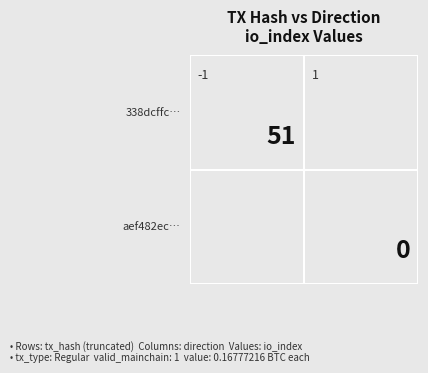

Which series has the widest spread of values?

338dcffc031f483bf04d7e8b47aac4d3b5d3781